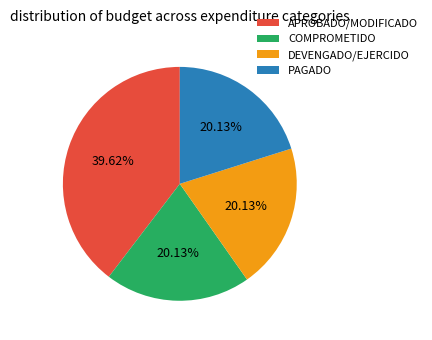

How many segments does this pie chart have?

4